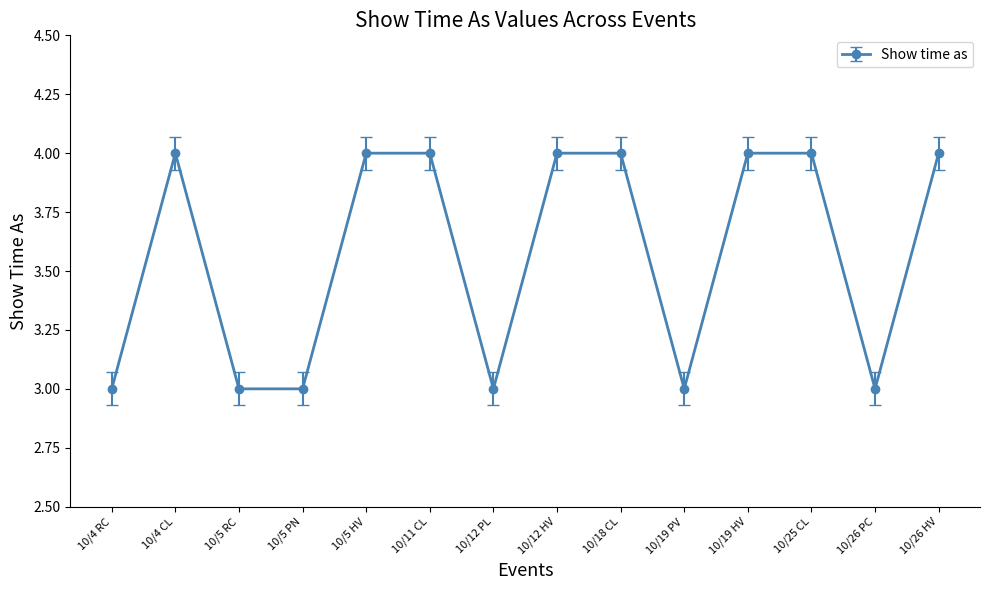

What is the value of the 14th point from the left?

4